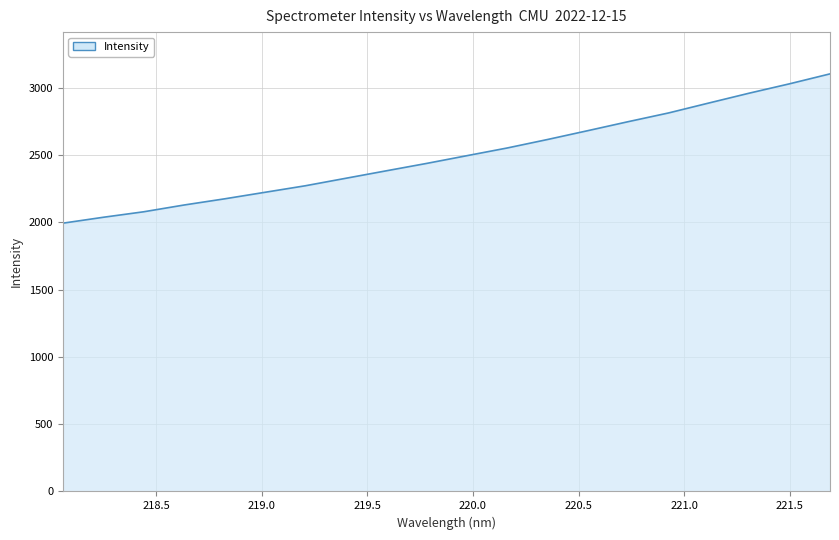

What is the difference between the maximum and minimum values?

1109.5